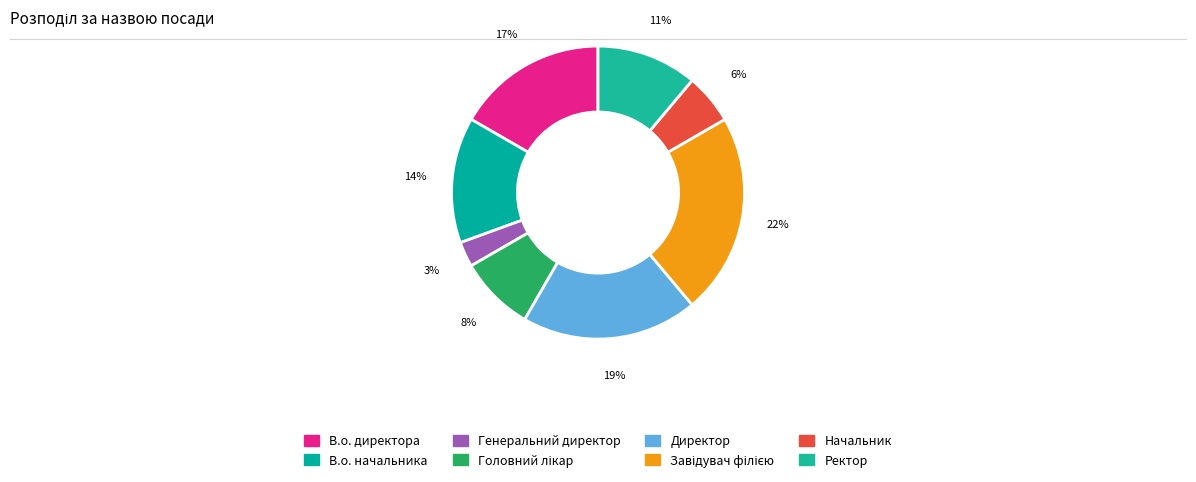

How many slices are in this pie chart?

8